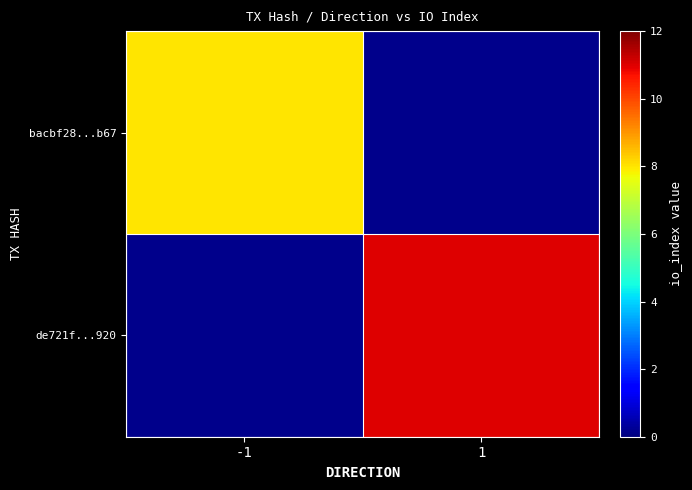

Which category has the lowest value in the de721f...920 series?

-1